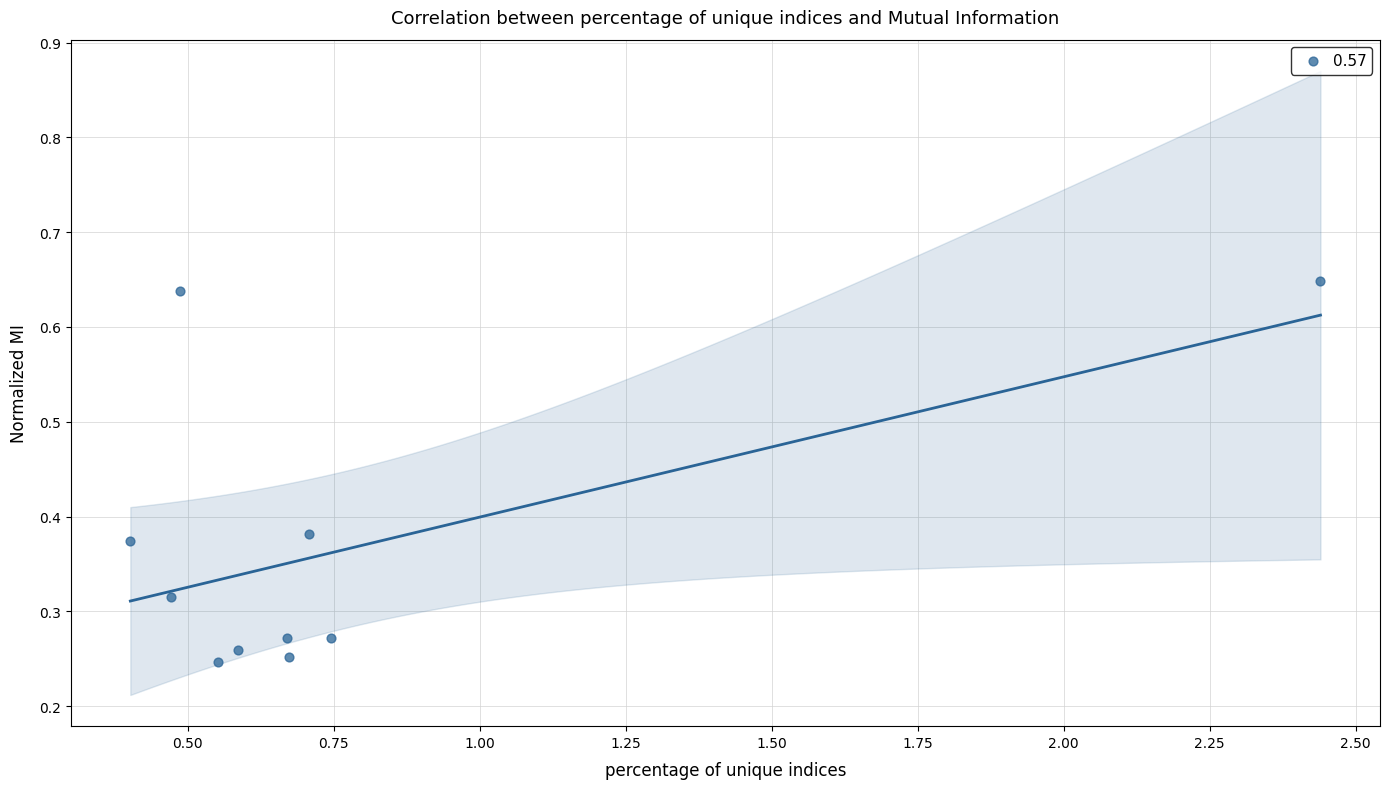

What is the average X value?

0.8